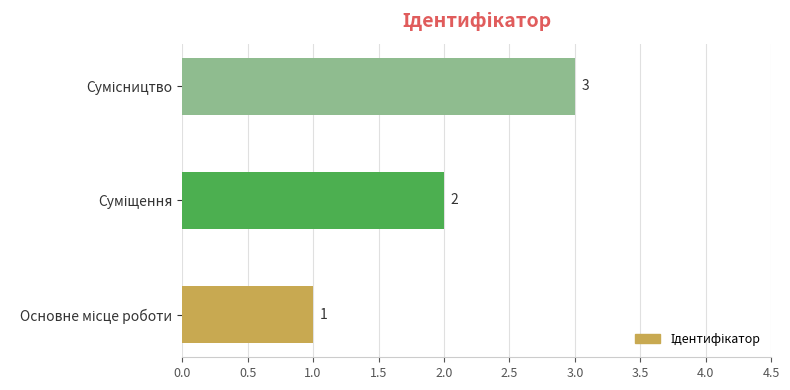

What is the maximum value shown in the chart?

3